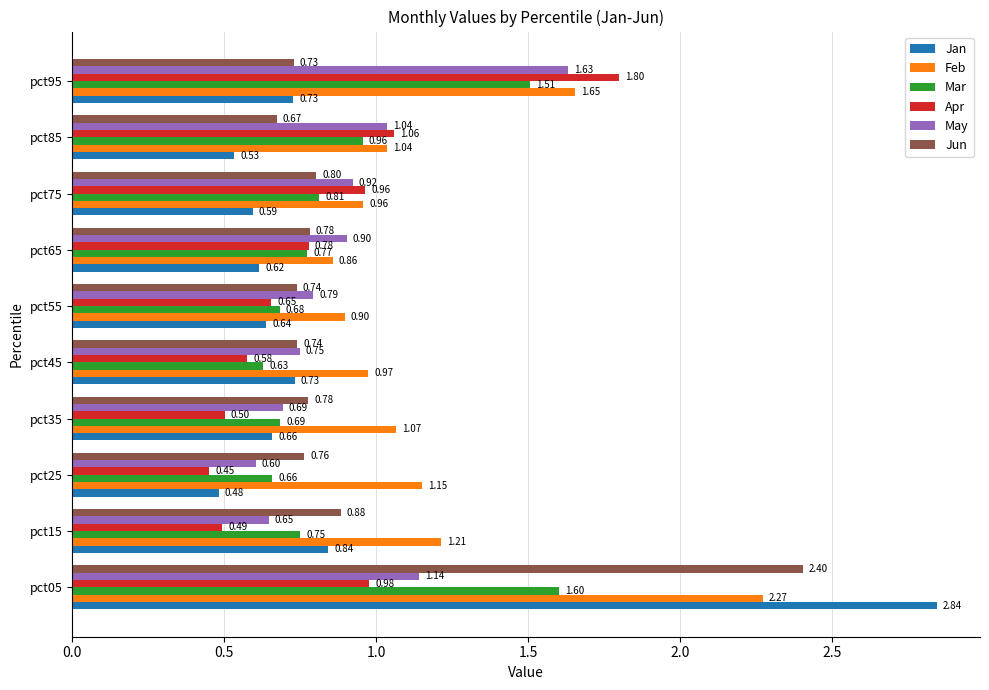

What is the difference between the highest and lowest values at pct45?

0.4